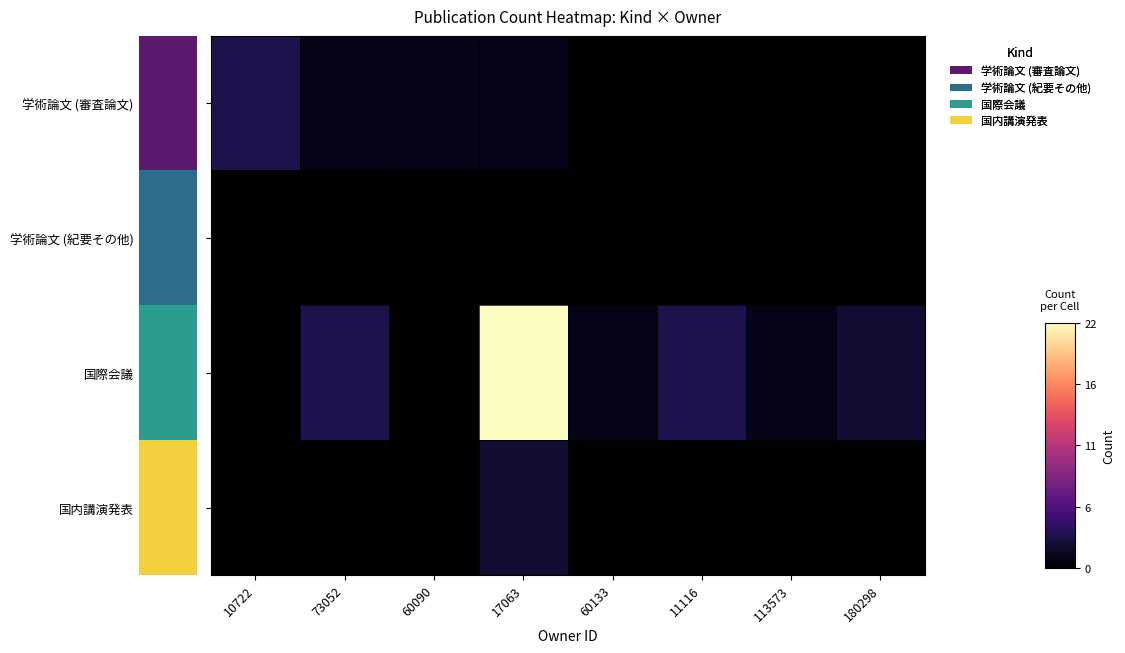

At how many categories does at least one series exceed 0?

8